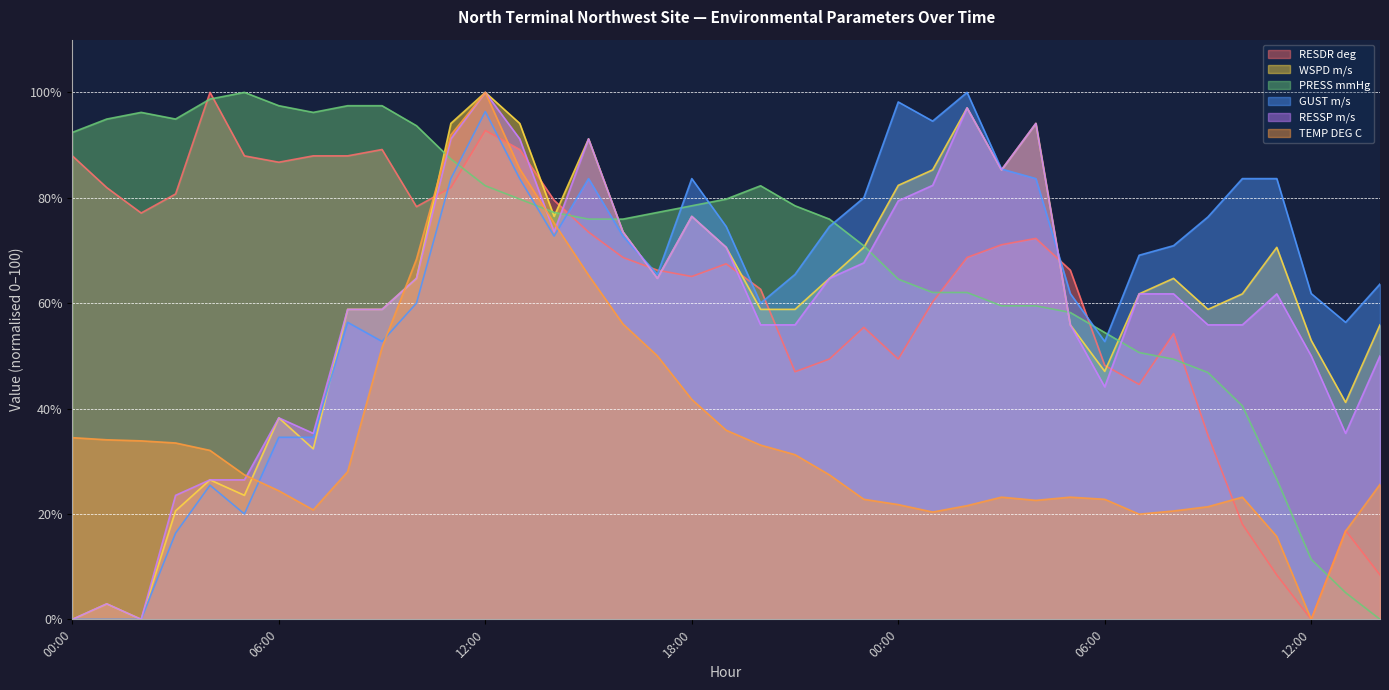

Which series has the widest spread of values?

RESDR deg